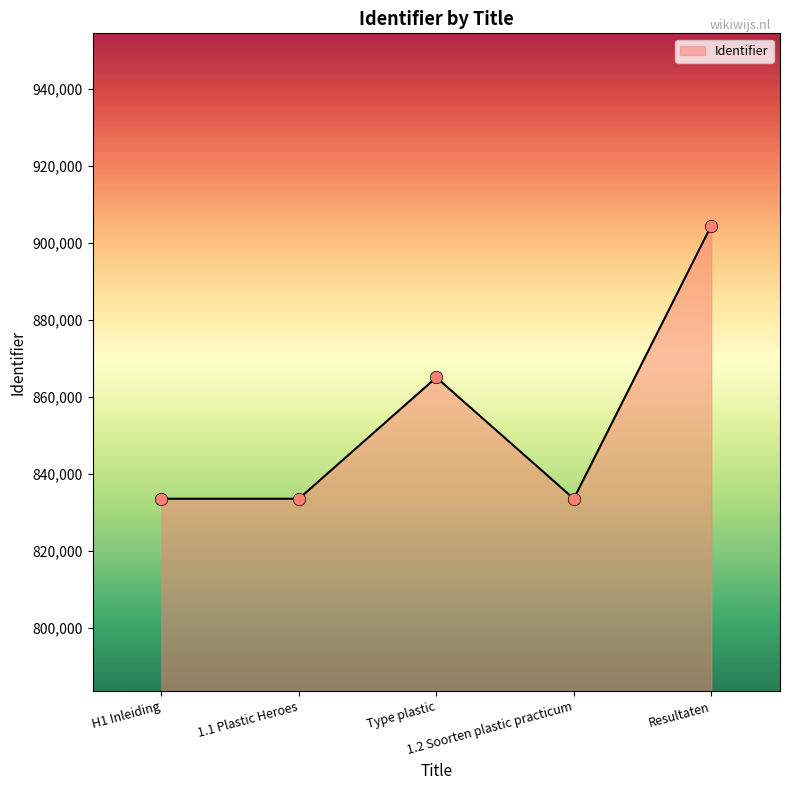

Which has a higher value, H1 Inleiding or Resultaten?

Resultaten